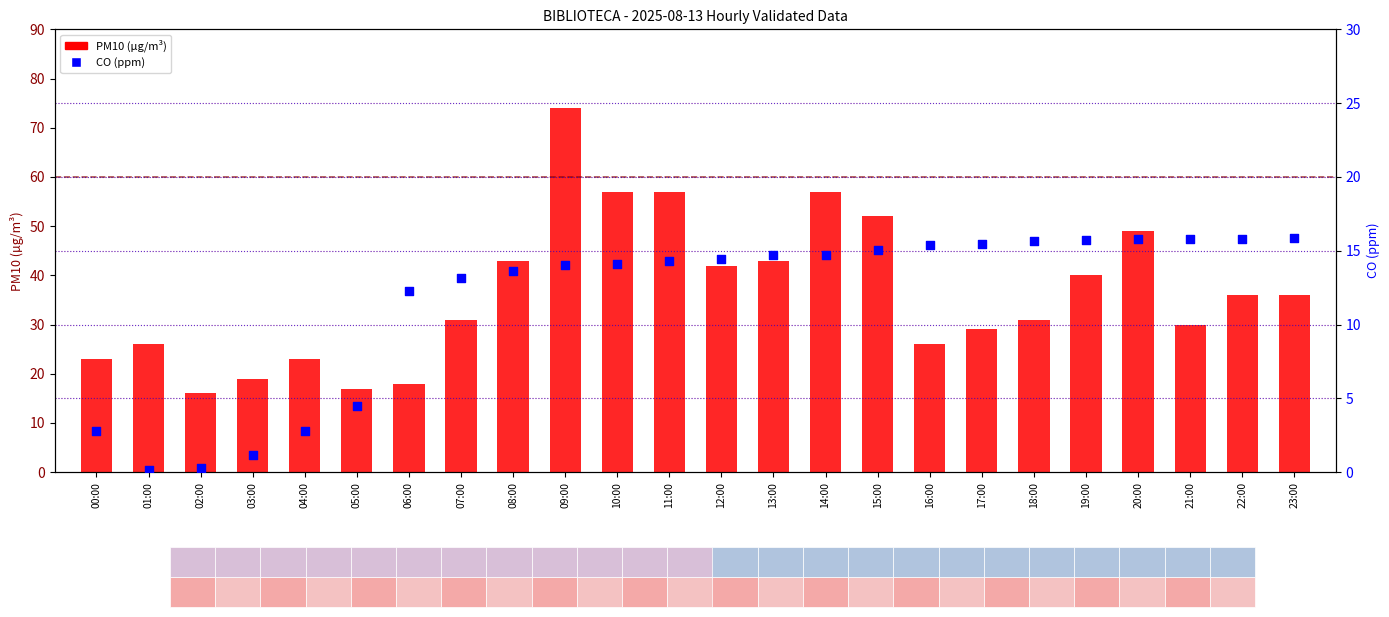

At which category is the sum across all series the highest?

09:00